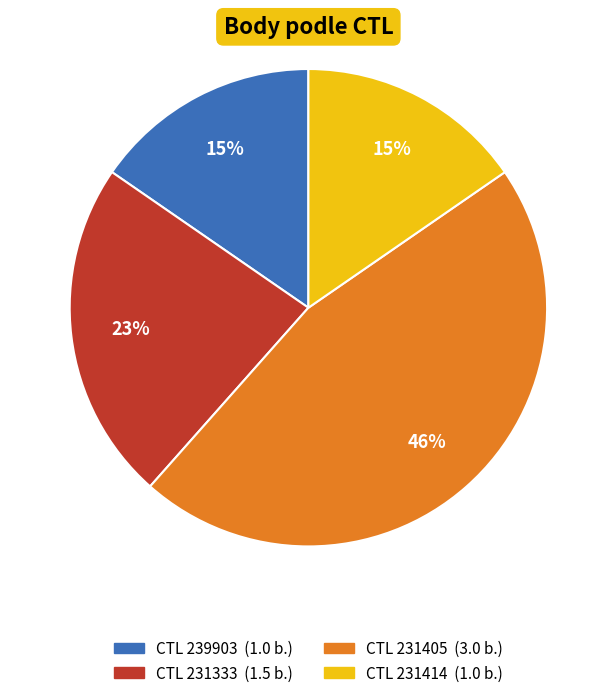

Count the number of slices in the pie.

4